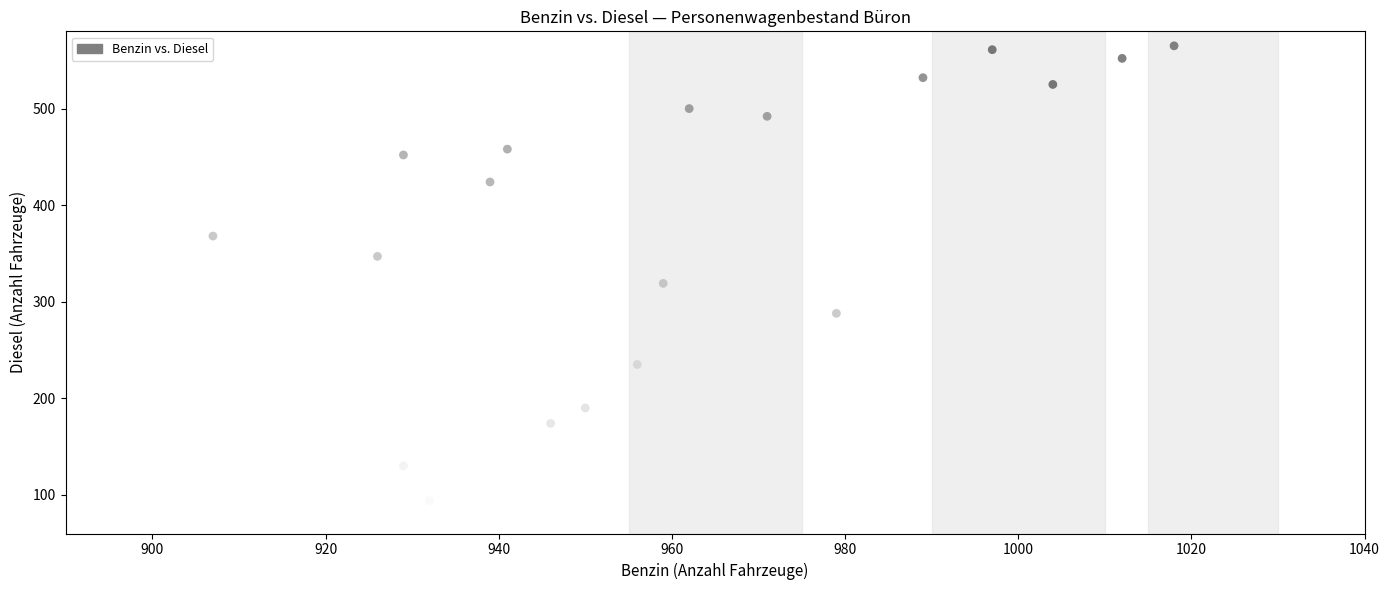

What is the range of Y values (max minus min)?

490